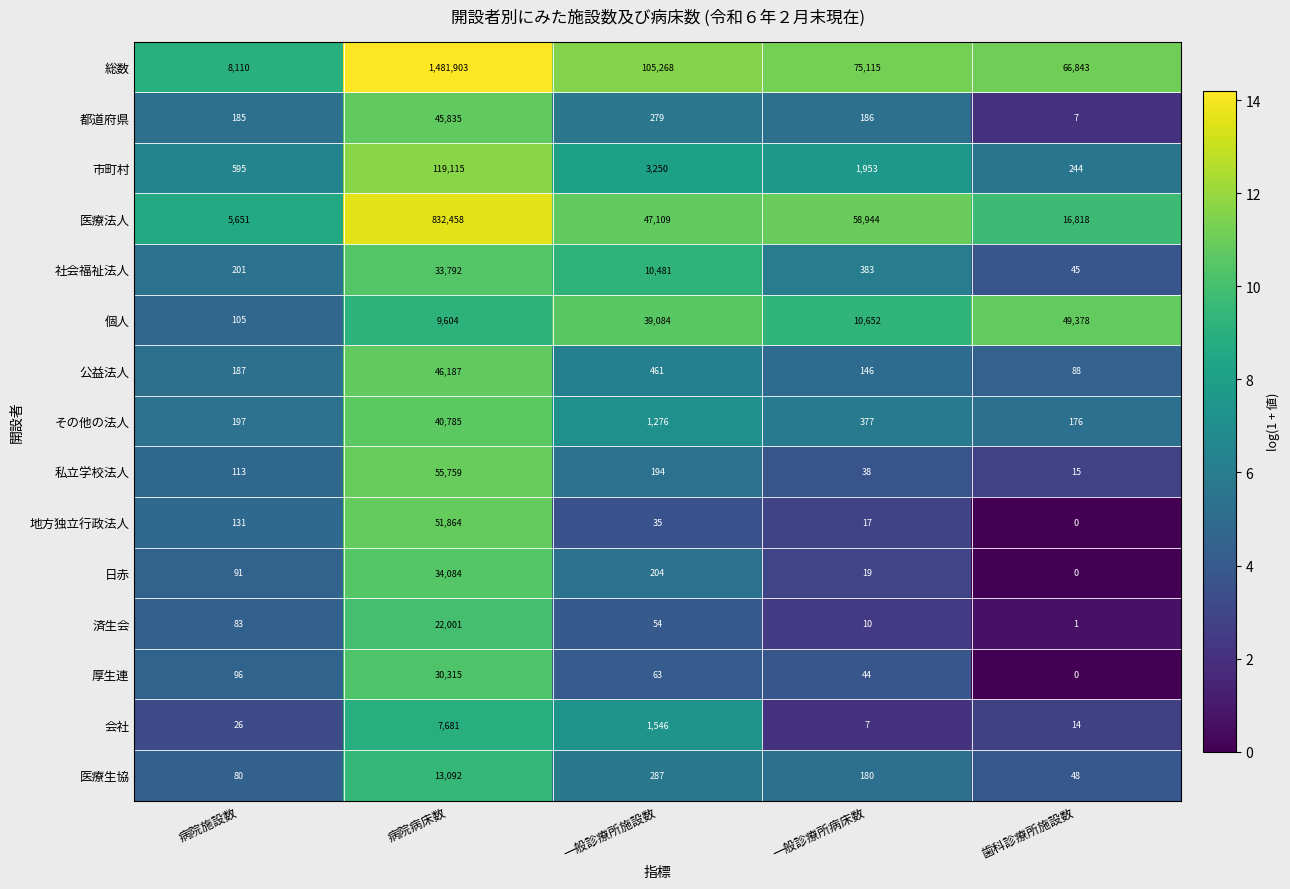

Where is 地方独立行政法人 nearest to the value 25932?

病院施設数